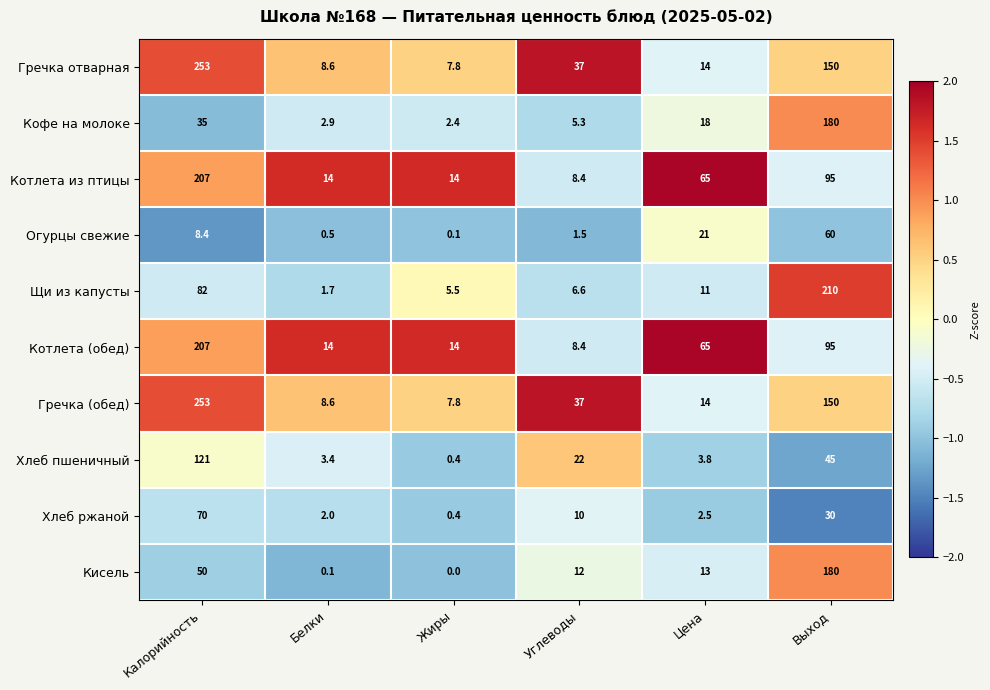

Is it true that Хлеб пшеничный equals 22.0 at Углеводы?

True